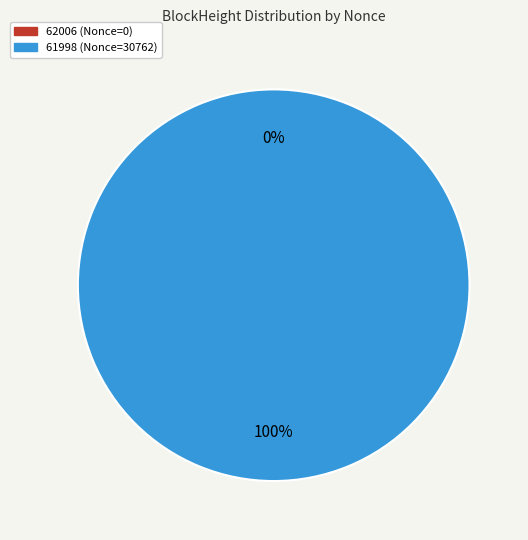

To the nearest percent, what is the difference between the 61998 and 62006 slice percentages?

100%